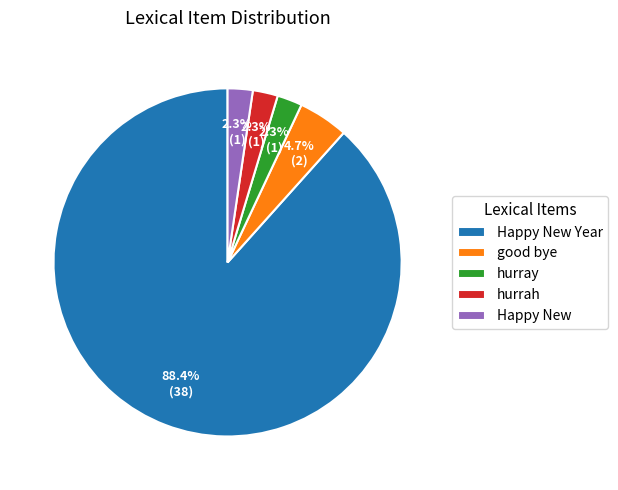

How many segments does this pie chart have?

5